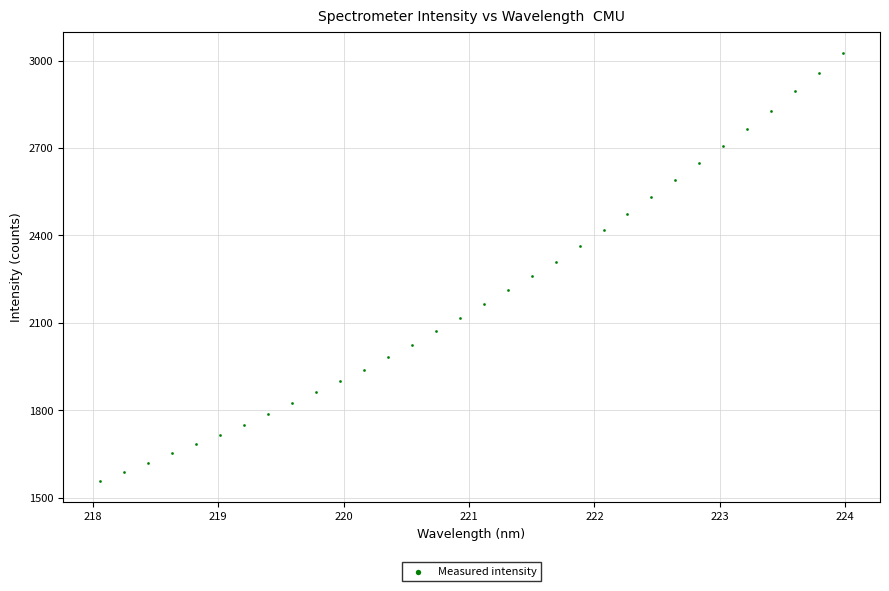

What is the range of X values (max minus min)?

5.9